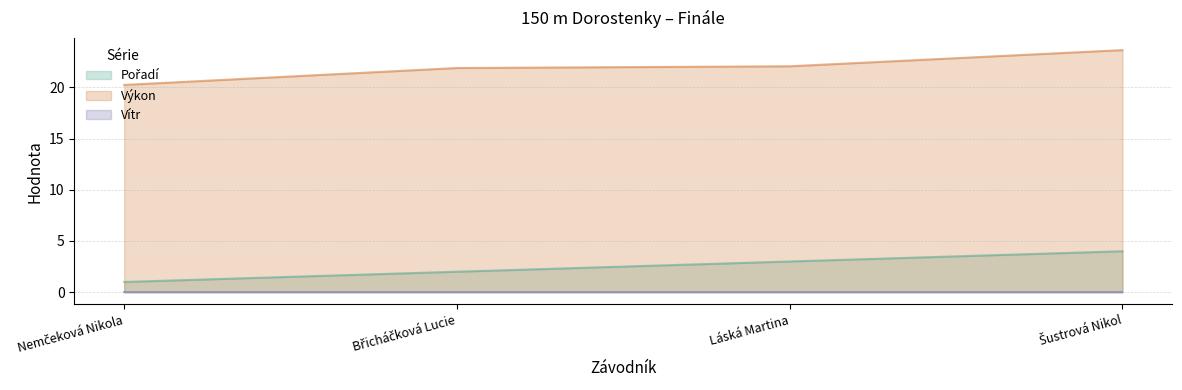

What is the value of the Pořadí point at the 4th from the left?

4.0